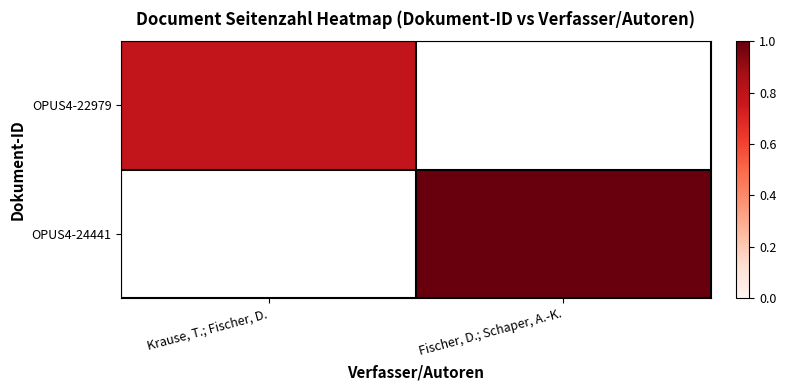

How many values in OPUS4-24441 are above zero?

1